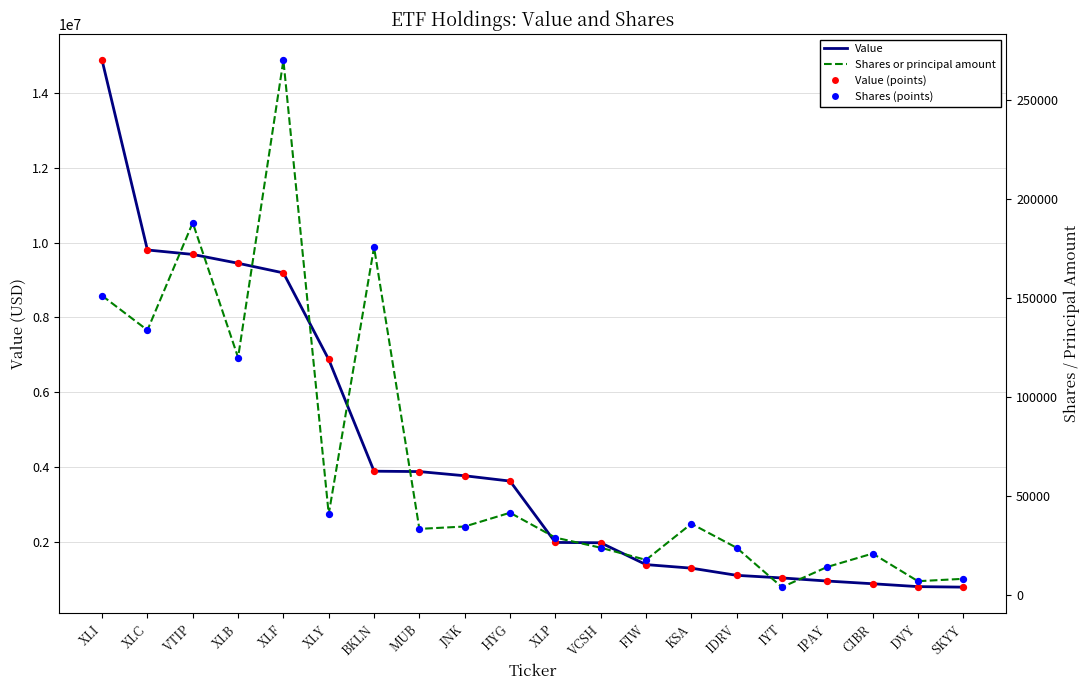

Which series has the largest total across all categories?

Value